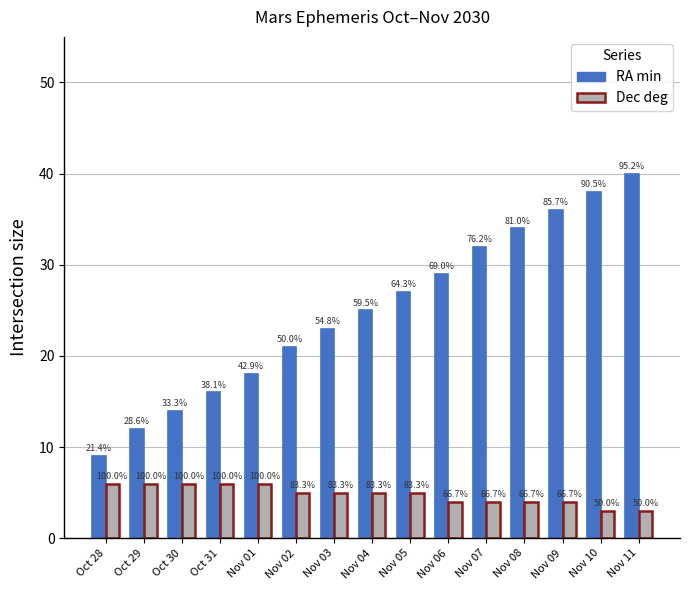

Reading left to right, list all the values displayed in this chart.

RA min: 9	12	14	16	18	21	23	25	27	29	32	34	36	38	40
Dec deg: 6	6	6	6	6	5	5	5	5	4	4	4	4	3	3